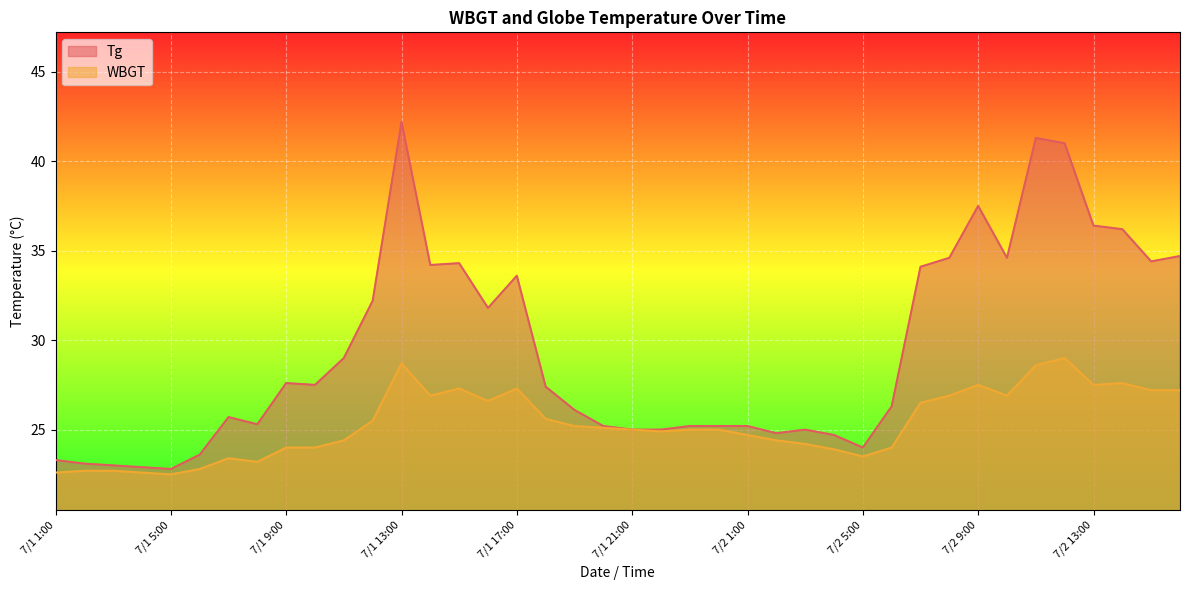

What is the label of the 11th point from the right?

7/2 6:00